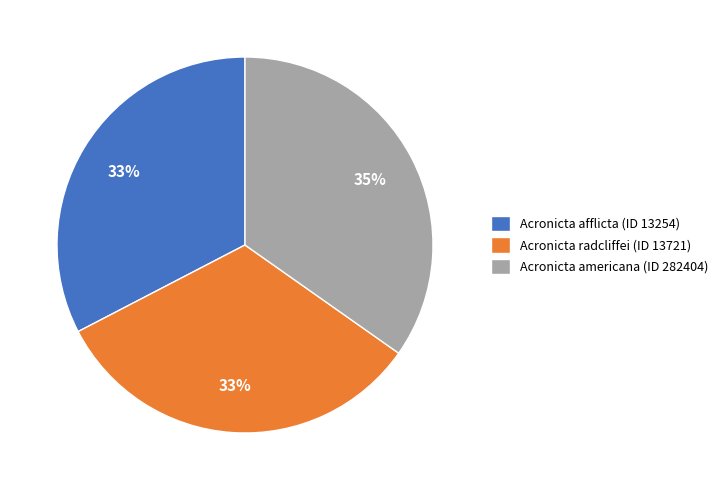

How many slices are in this pie chart?

3